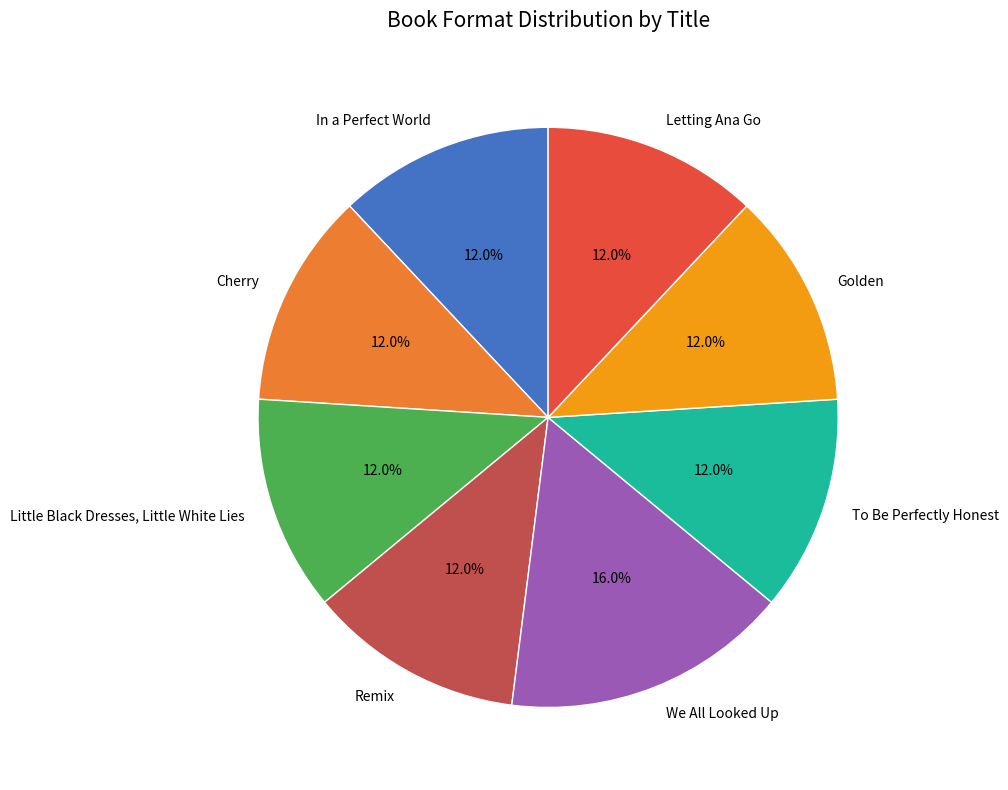

Is it true that To Be Perfectly Honest is 21% of the pie?

False